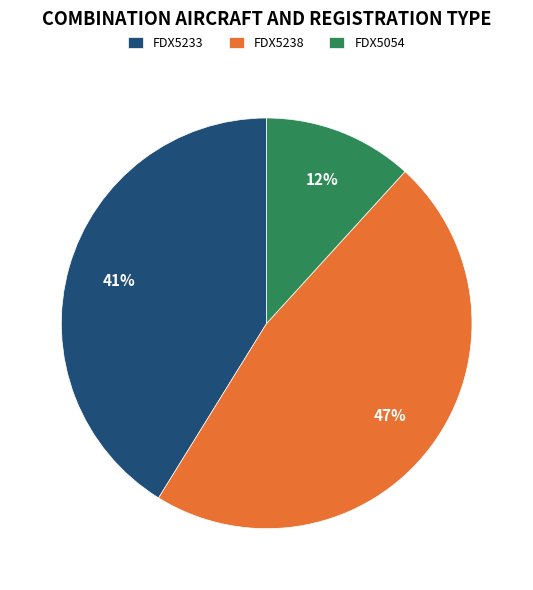

How many segments does this pie chart have?

3